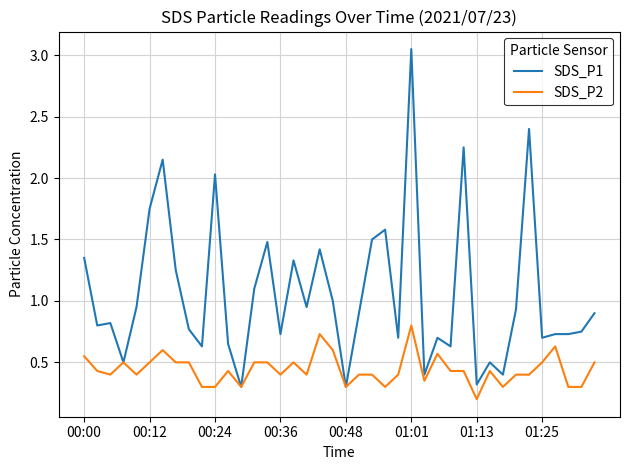

Rank the series by their maximum value, from highest to lowest.

SDS_P1, SDS_P2